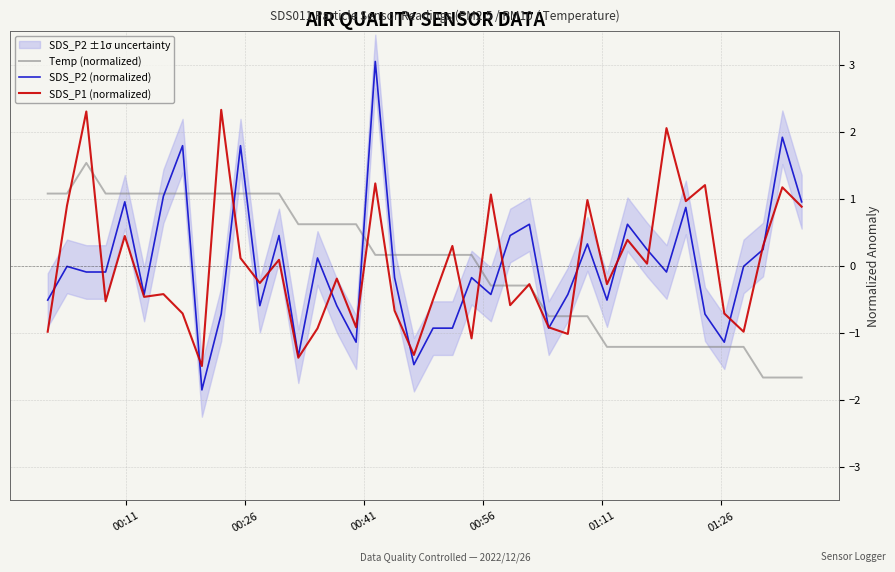

In SDS_P2 (normalized), how many points are lower than both neighbors (excluding endpoints)?

11